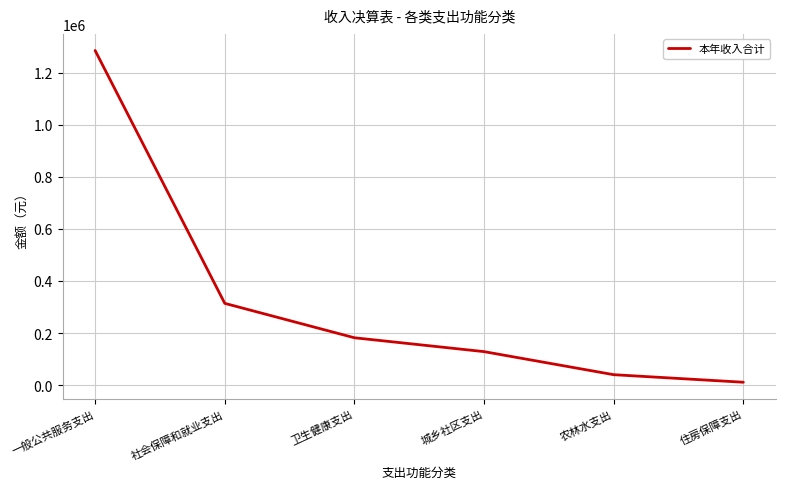

Where is the data nearest to the value 647817?

社会保障和就业支出